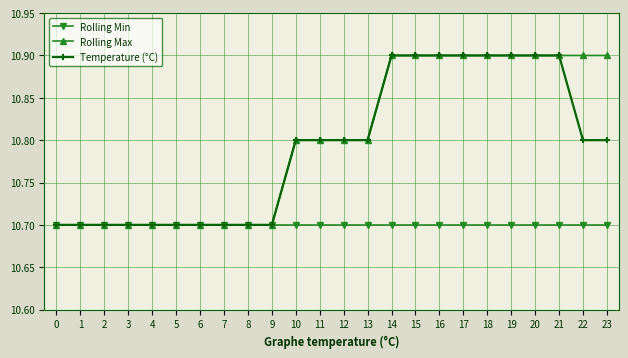

At how many categories does at least one series exceed 10?

24